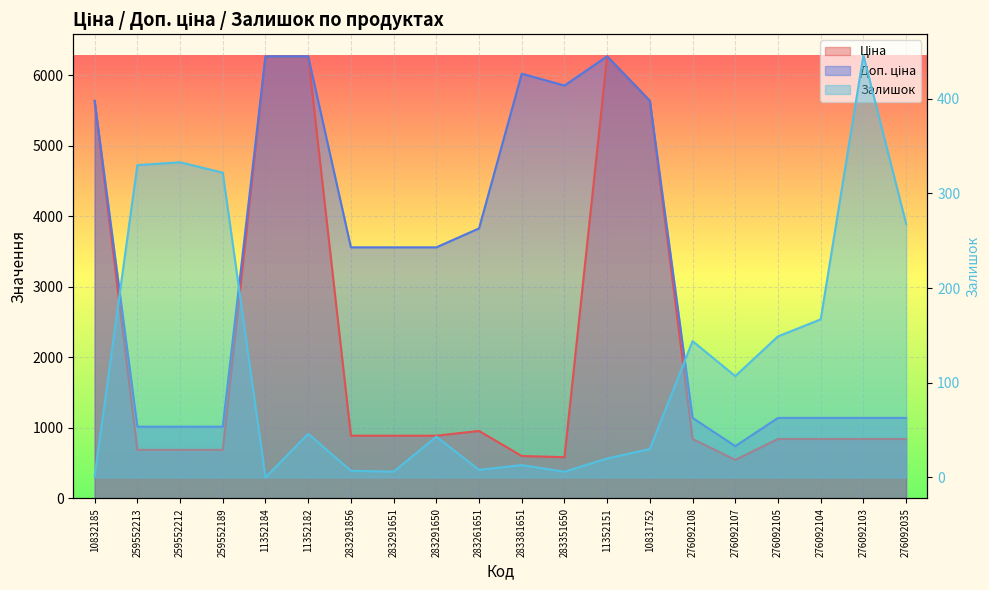

Reading left to right, extract all data points from this chart.

Ціна: 5636.0	689.1	689.1	689.1	6266.7	6266.7	889.9	889.9	889.9	957.1	602.1	585.3	6266.7	5636.0	842.8	547.8	842.8	842.8	842.8	842.8
Доп. ціна: 5636.0	1017.8	1017.8	1017.8	6266.7	6266.7	3559.7	3559.7	3559.7	3828.4	6020.8	5852.9	6266.7	5636.0	1142.1	742.0	1142.1	1142.1	1142.1	1142.1
Залишок: 1.0	330.0	333.0	322.0	0.0	46.0	7.0	6.0	43.0	8.0	13.0	6.0	20.0	30.0	144.0	107.0	149.0	167.0	446.0	268.0